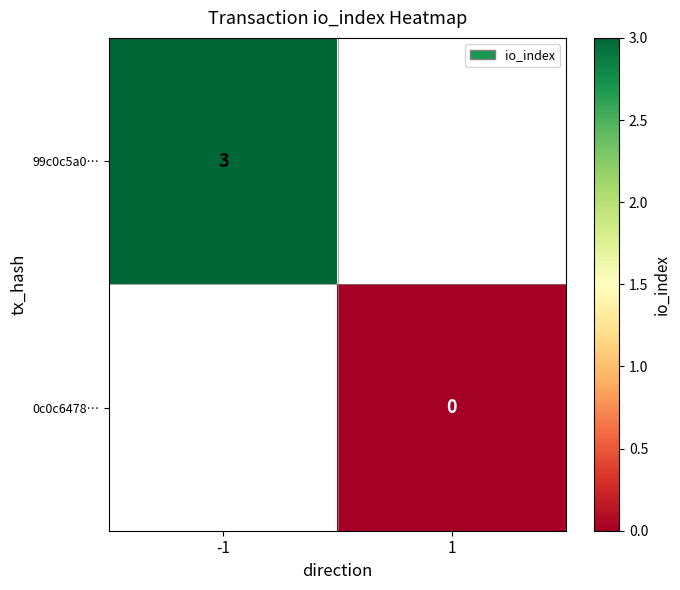

Is the value of 0c0c6478… at 1 greater than the value of 99c0c5a0… at -1?

No